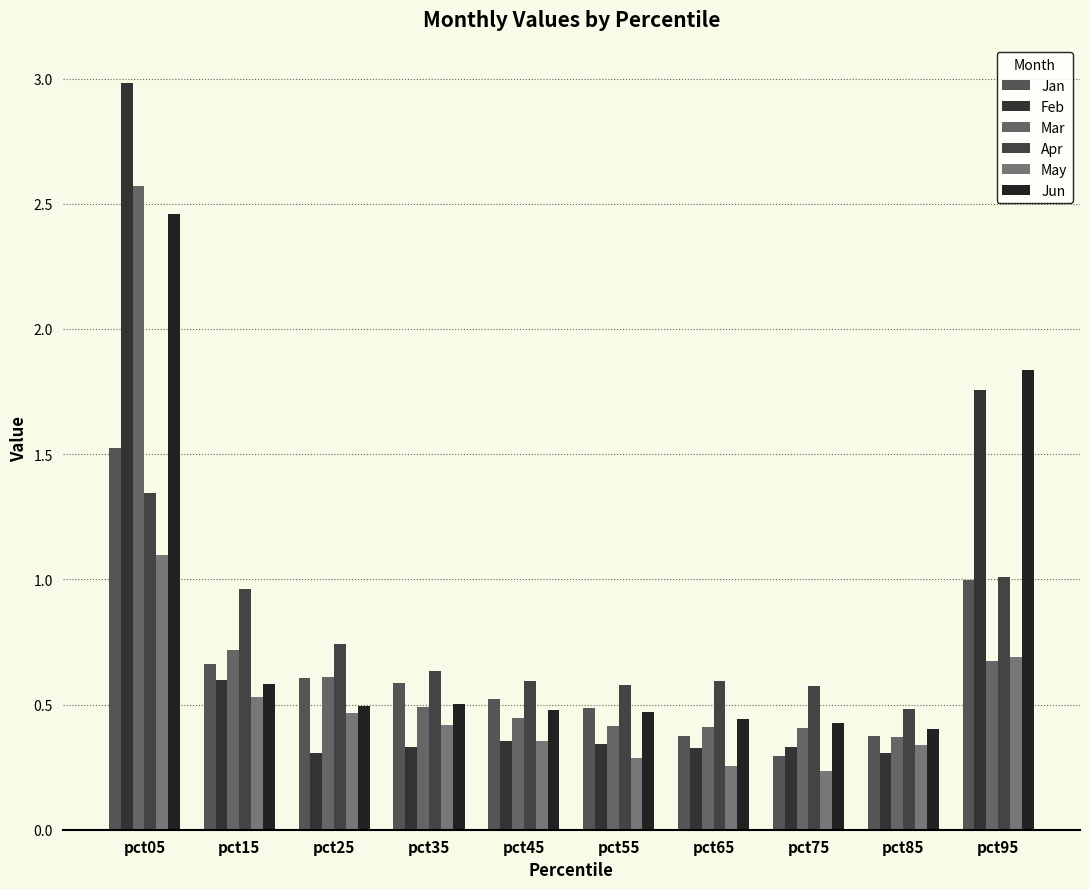

Are the bars grouped side by side (vs. stacked)?

Yes